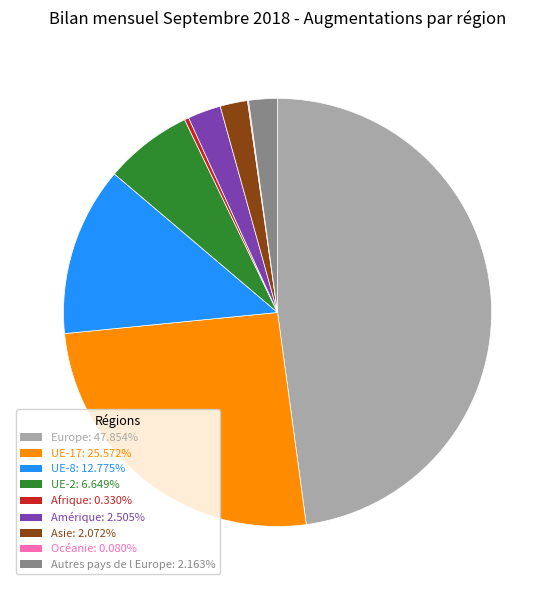

Which slice is the largest?

Europe